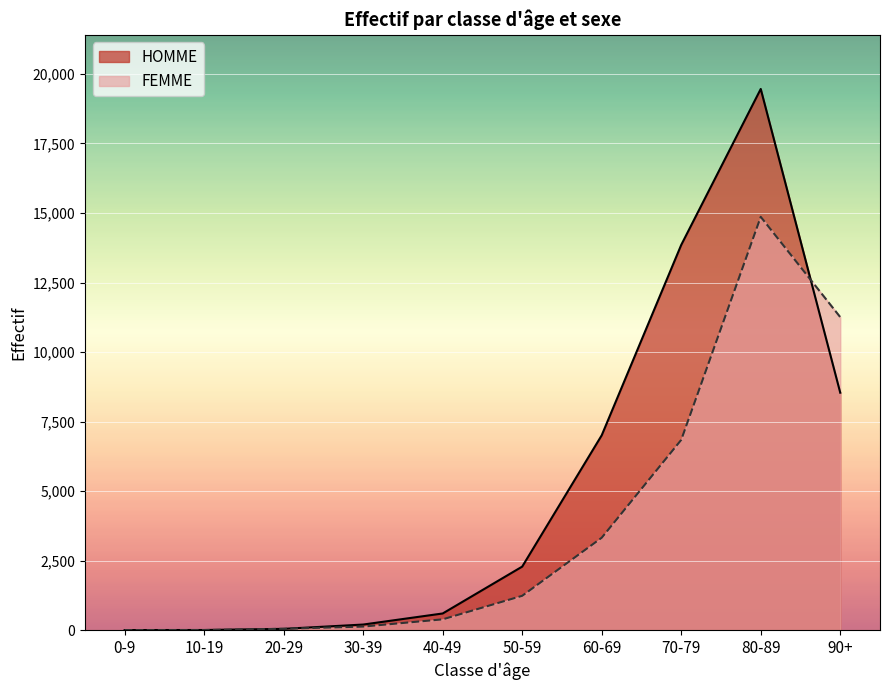

What is the difference between the HOMME values at 60-69 and 70-79?

6844